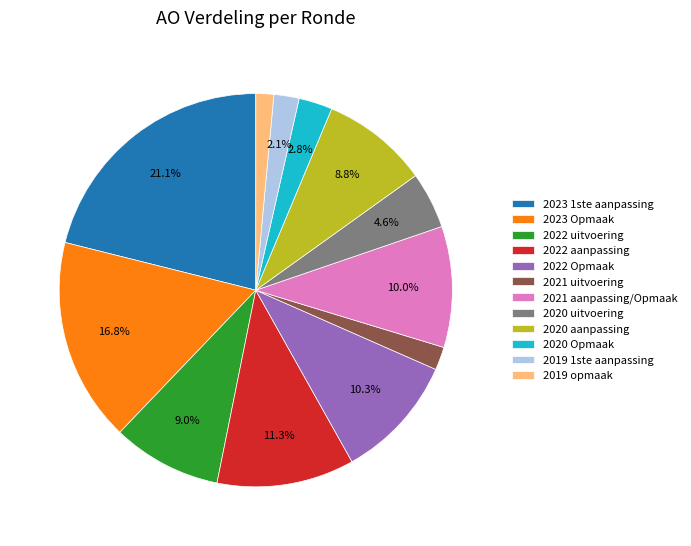

To the nearest percent, what percentage of the pie is 2019 opmaak?

1%